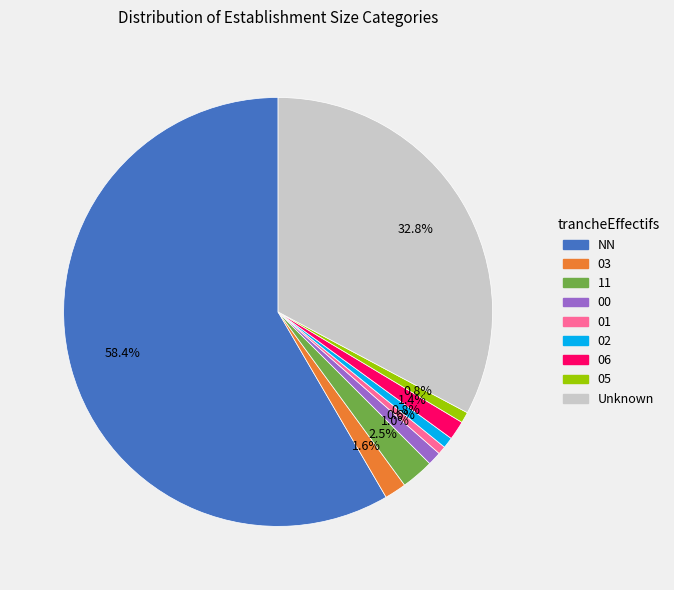

What percentage is NOT represented by 11?

97.5%